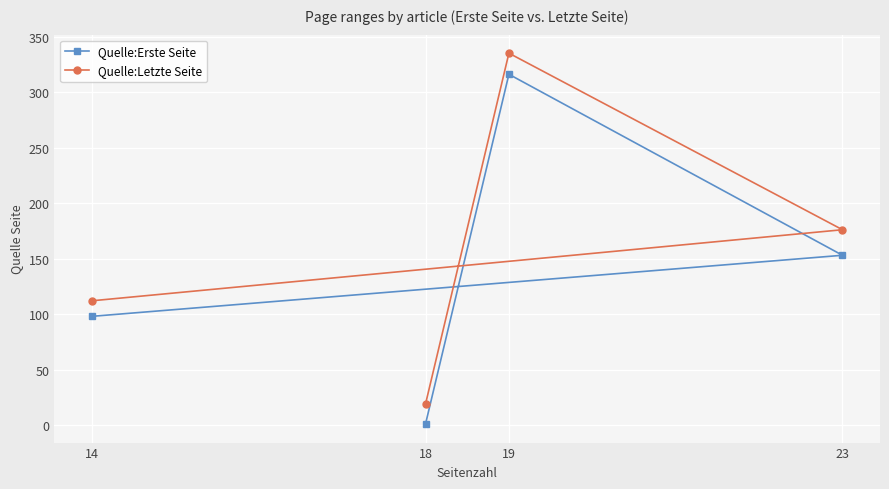

At which label is Quelle:Letzte Seite closest to 177?

23